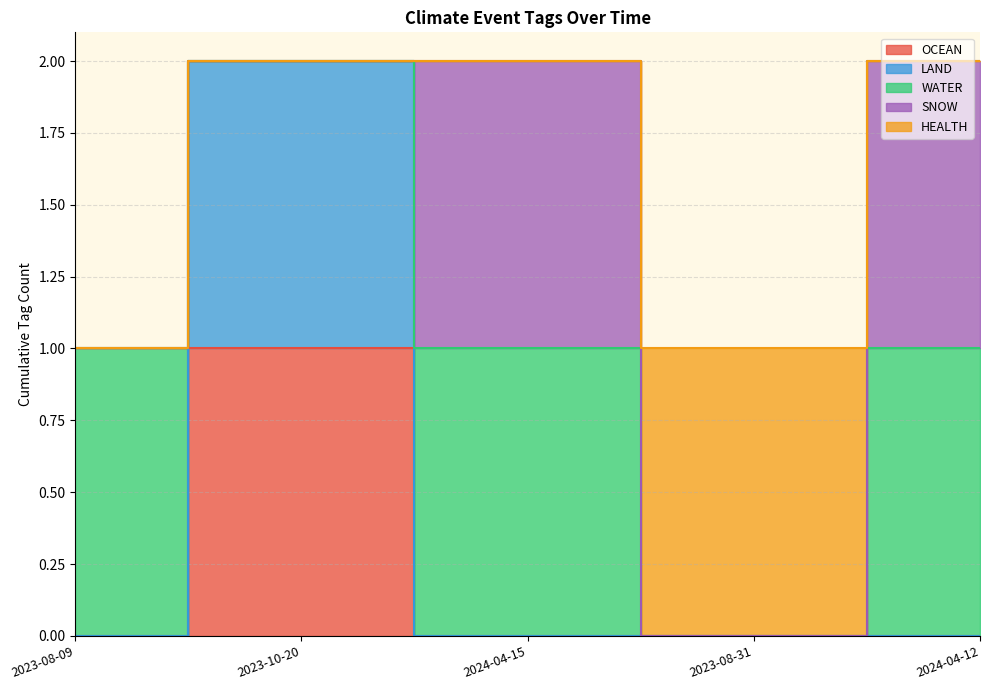

True or false: OCEAN has a value of -1 at 2024-04-15.

False